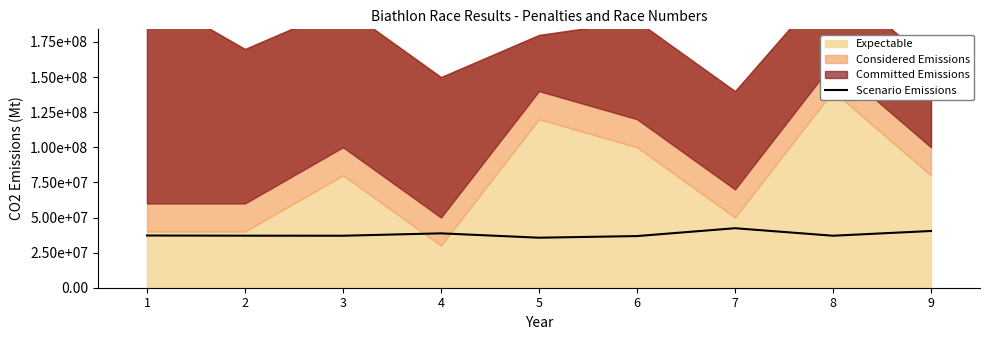

How many interior local peaks (higher than both neighbors) does the data have?

2